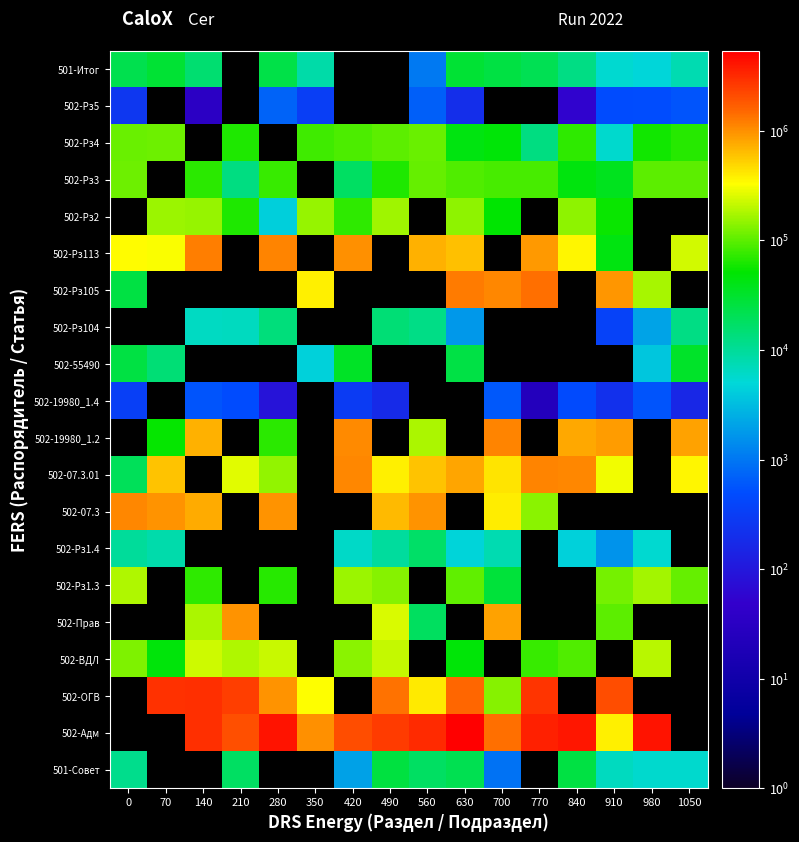

How many values in the 502-19980_1.4 series are below 458?

7